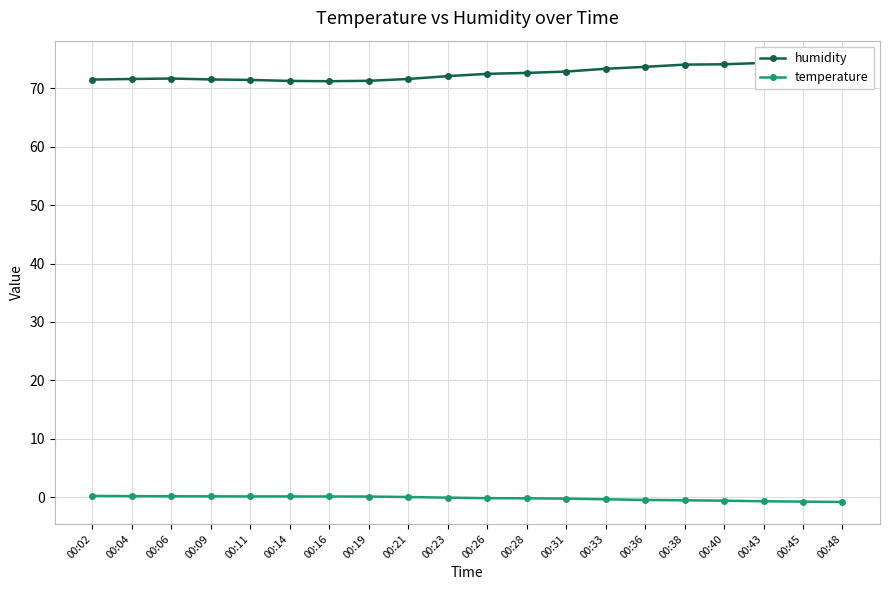

Reading left to right, list all the values displayed in this chart.

humidity: 00:02=71.5	00:04=71.6	00:06=71.7	00:09=71.5	00:11=71.4	00:14=71.3	00:16=71.2	00:19=71.3	00:21=71.6	00:23=72.1	00:26=72.5	00:28=72.6	00:31=72.9	00:33=73.3	00:36=73.7	00:38=74.1	00:40=74.1	00:43=74.3	00:45=74.4	00:48=74.4
temperature: 00:02=0.2	00:04=0.2	00:06=0.2	00:09=0.2	00:11=0.1	00:14=0.1	00:16=0.1	00:19=0.1	00:21=0.0	00:23=-0.1	00:26=-0.2	00:28=-0.2	00:31=-0.2	00:33=-0.3	00:36=-0.5	00:38=-0.5	00:40=-0.6	00:43=-0.7	00:45=-0.8	00:48=-0.8